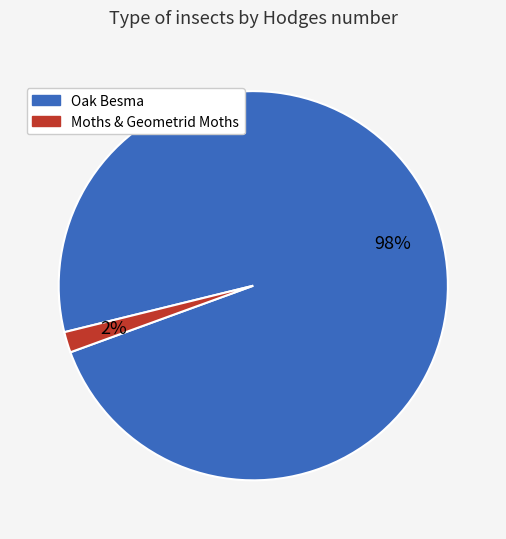

Is there a majority slice in this chart?

Yes